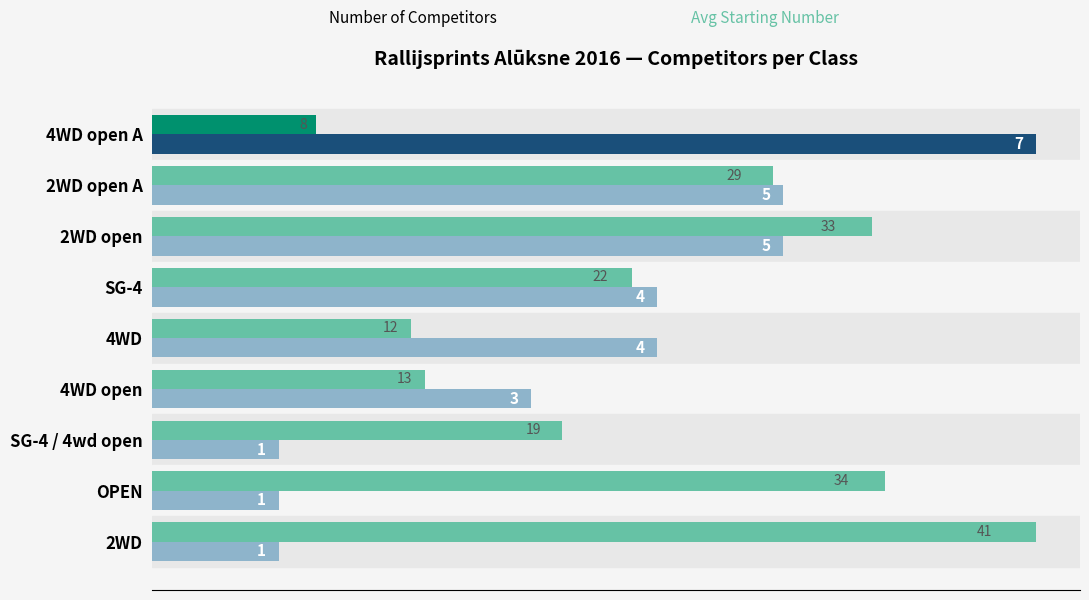

What is the spread (max minus min) of values at 2WD?

6.0